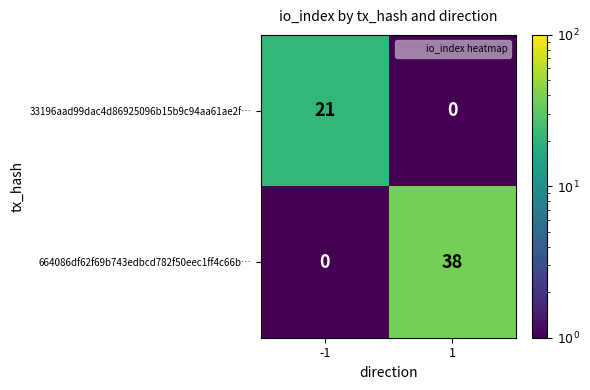

Which series has the largest range (max minus min)?

664086df62f69b743edbcd782f50eec1ff4c66b…